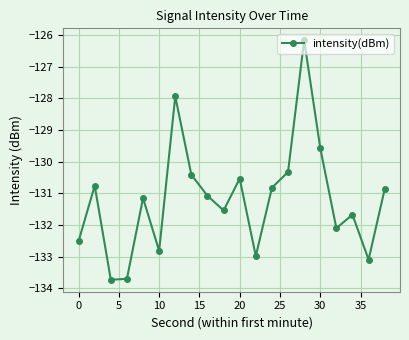

How many points are lower than both their immediate neighbors (excluding endpoints)?

6